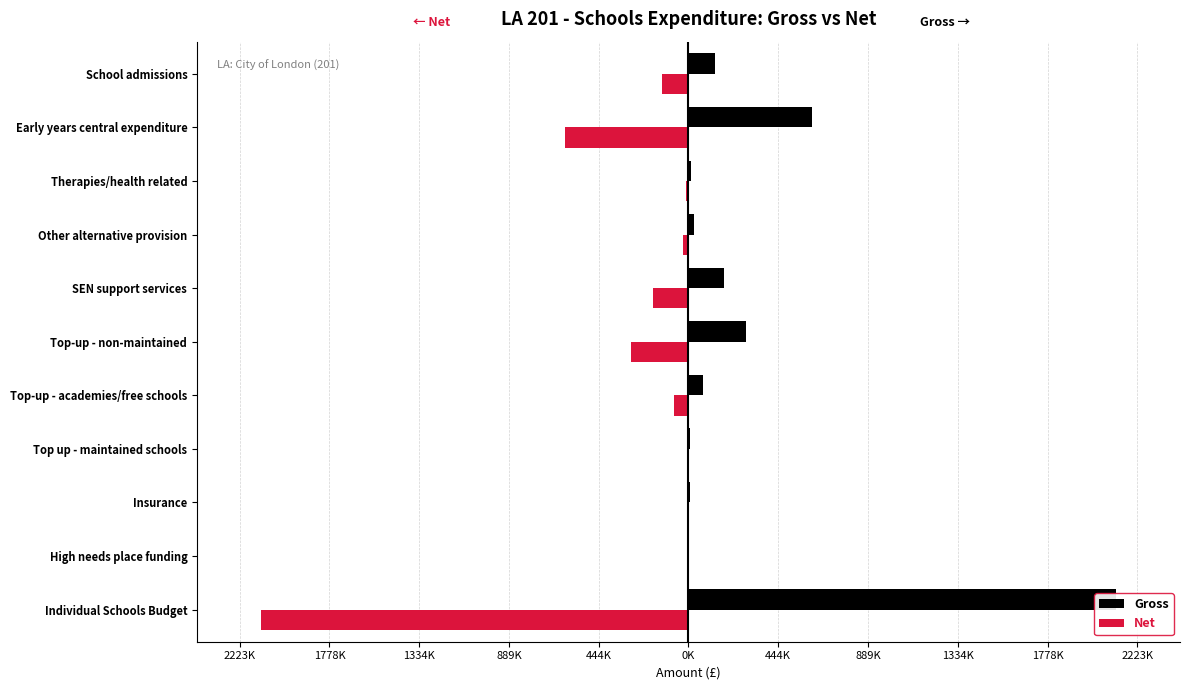

Which series has the largest range (max minus min)?

Gross